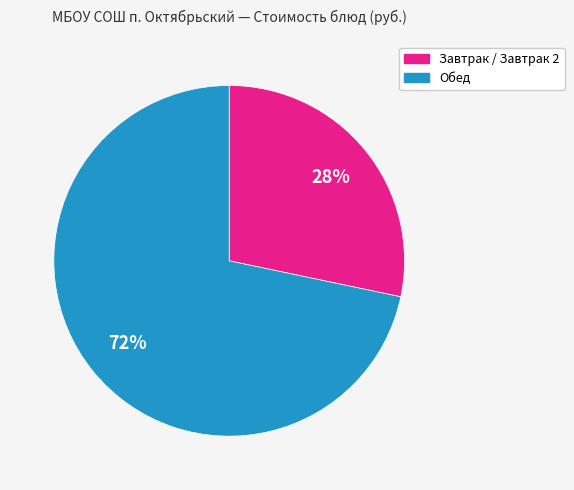

How many segments does this pie chart have?

2